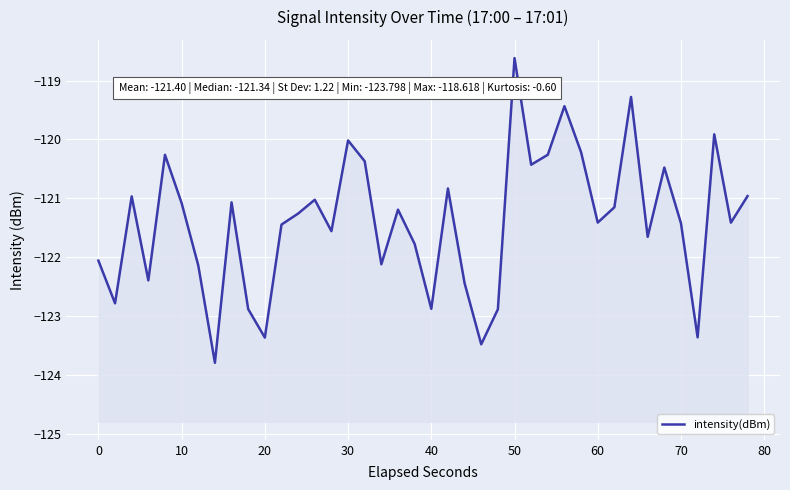

What is the smallest value displayed?

-123.8